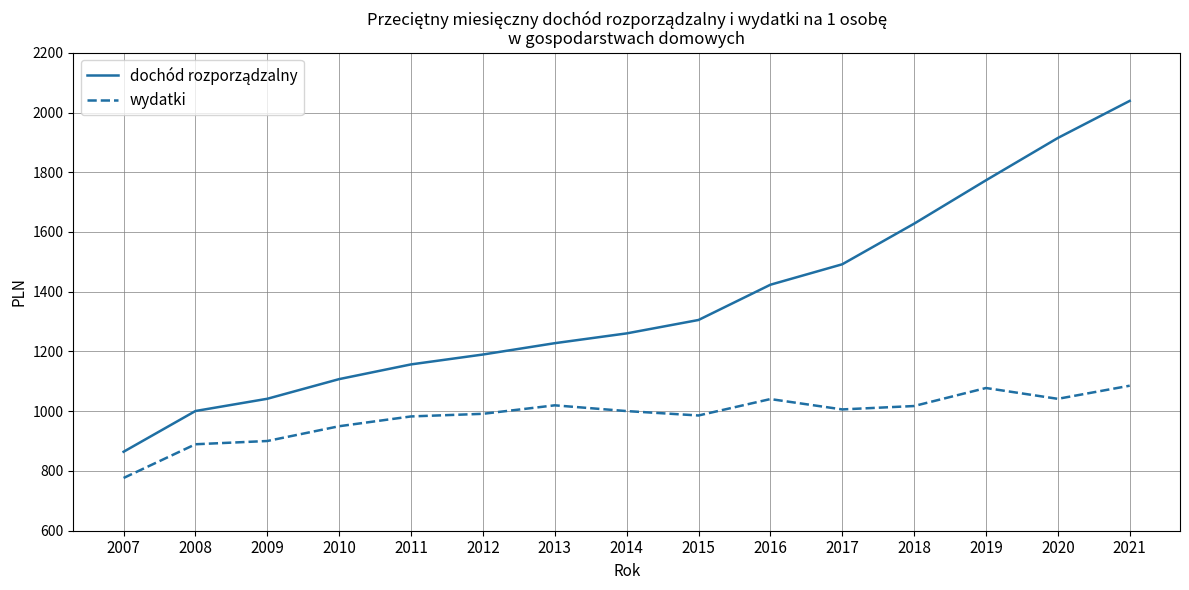

What is the sum of all wydatki values?

14765.1